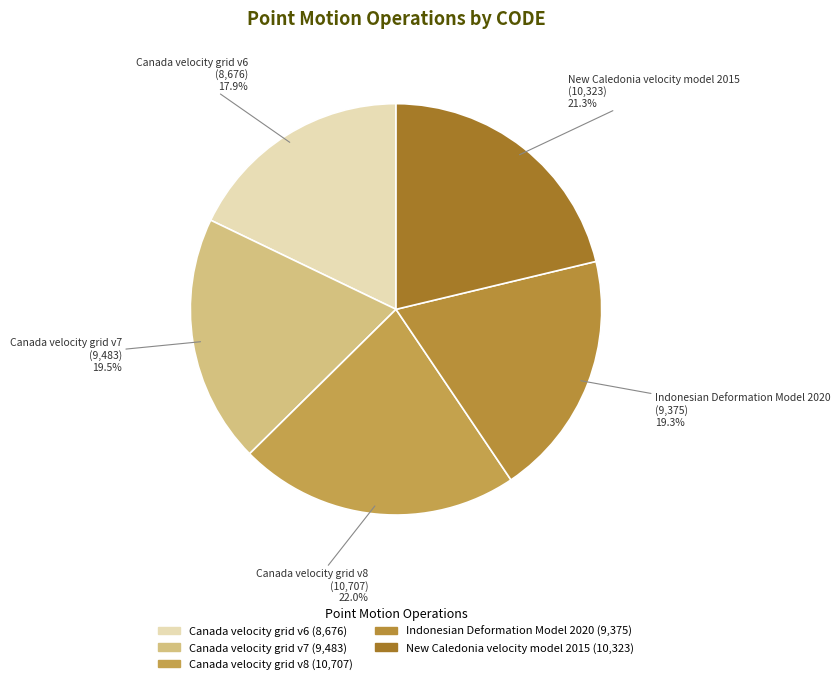

What is the total percentage of New Caledonia velocity model 2015 and Canada velocity grid v8?

43.3%